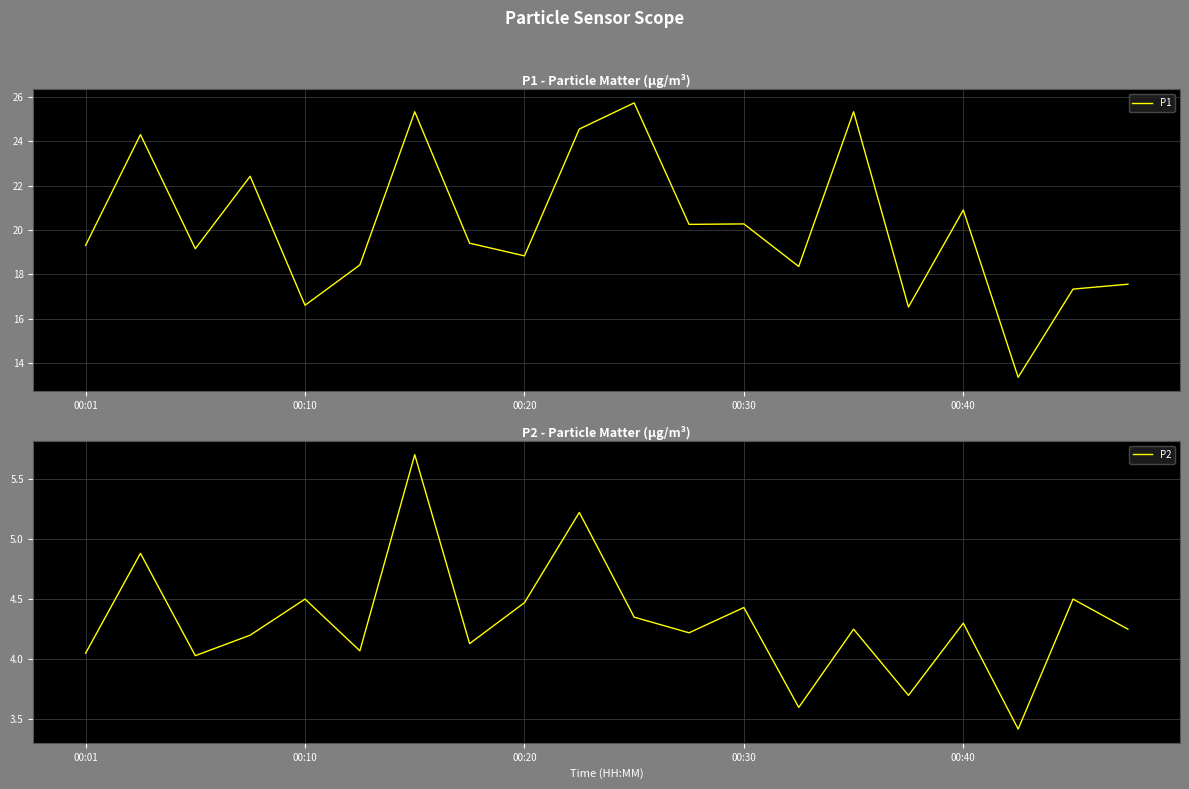

What are all the series names shown in the legend?

P1, P2